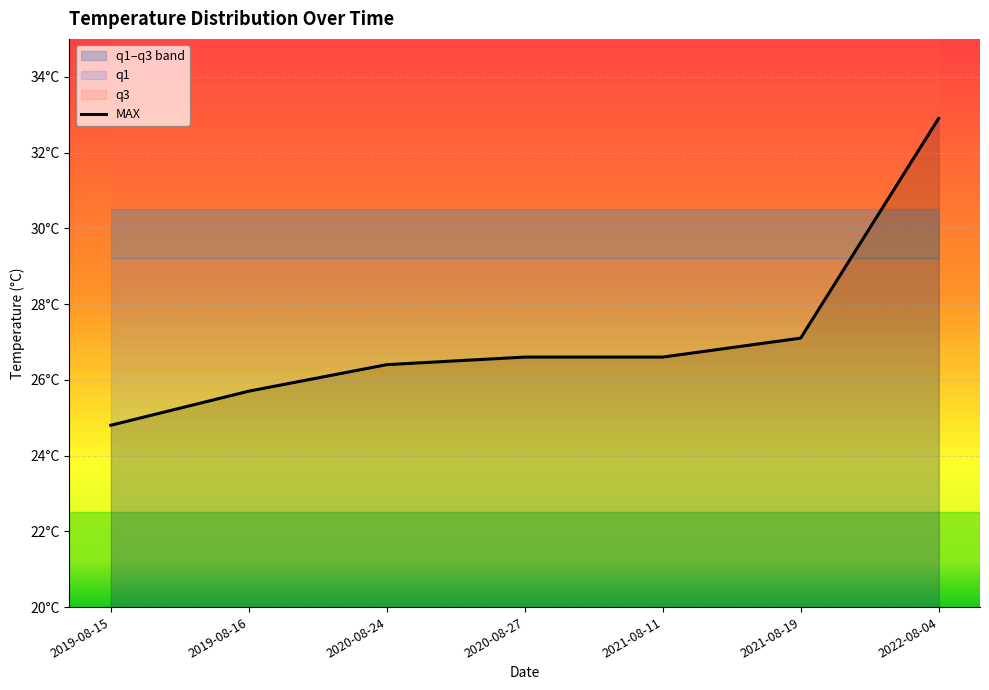

Which has a higher value, 2021-08-11 or 2020-08-27?

2021-08-11